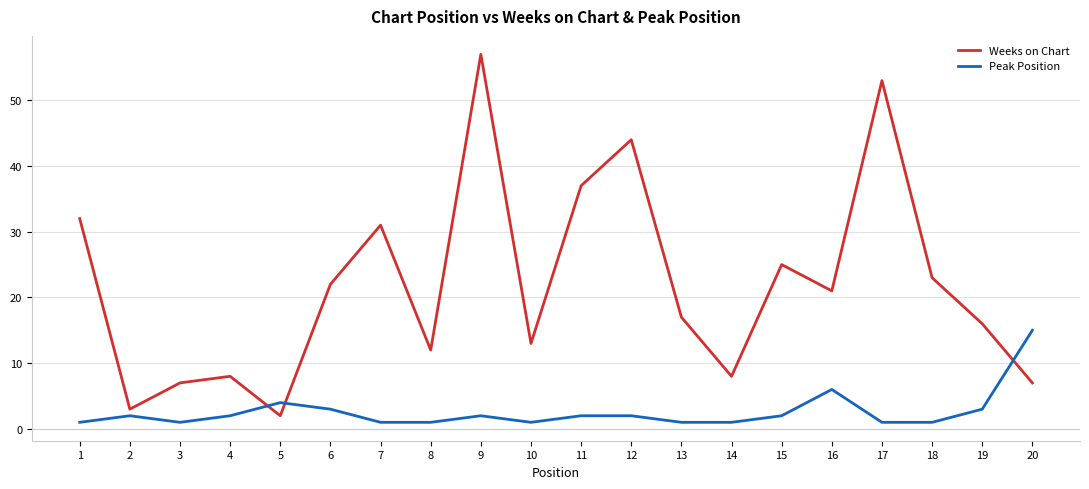

At which label does Weeks on Chart first exceed 21?

1